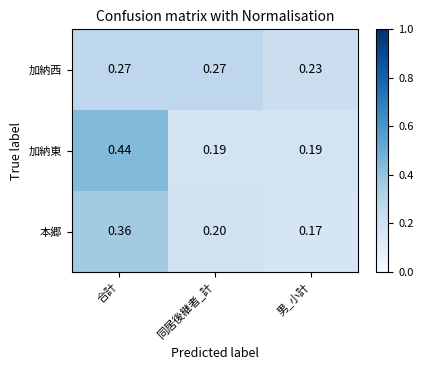

Where is 加納西 nearest to the value 0?

男_小計